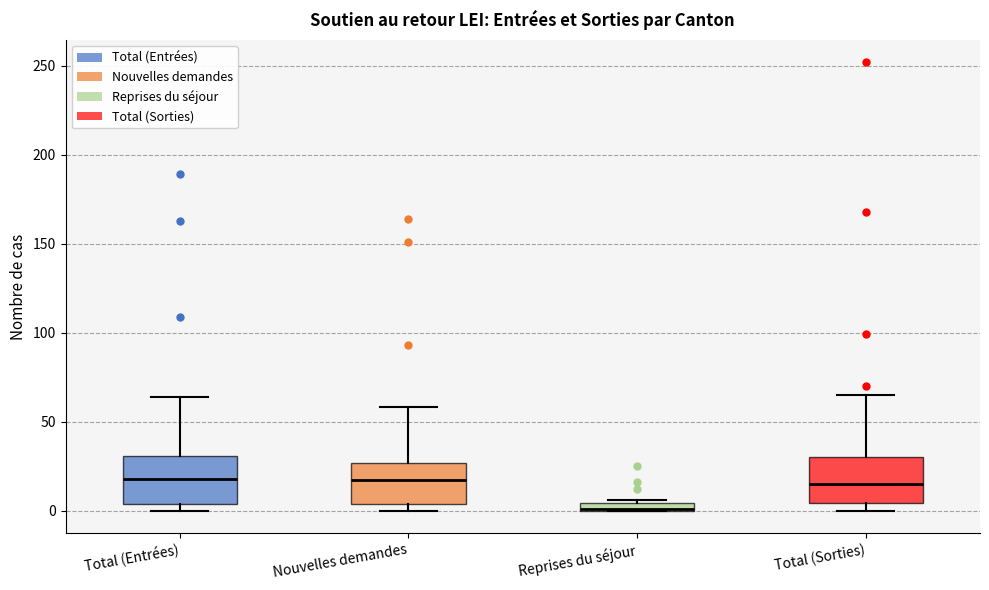

Where is the lower edge of the box for Total (Sorties) on the y-axis? The values are not printed on the chart, so give them approximately, as read against the axis.

5